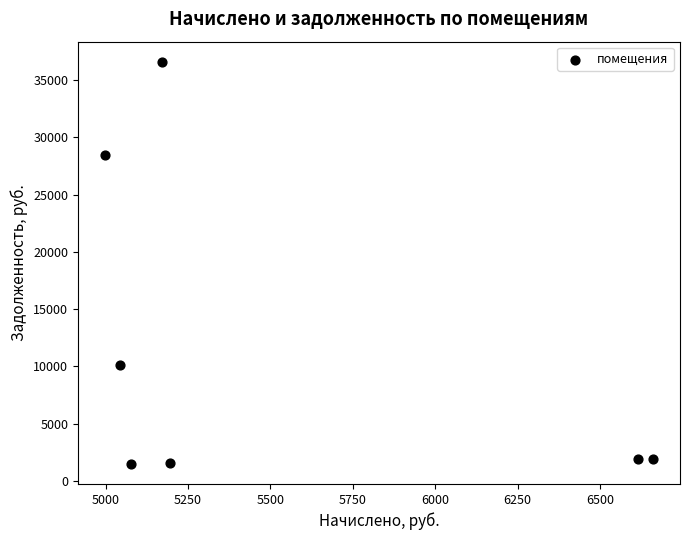

What is the average Y value?

11732.7